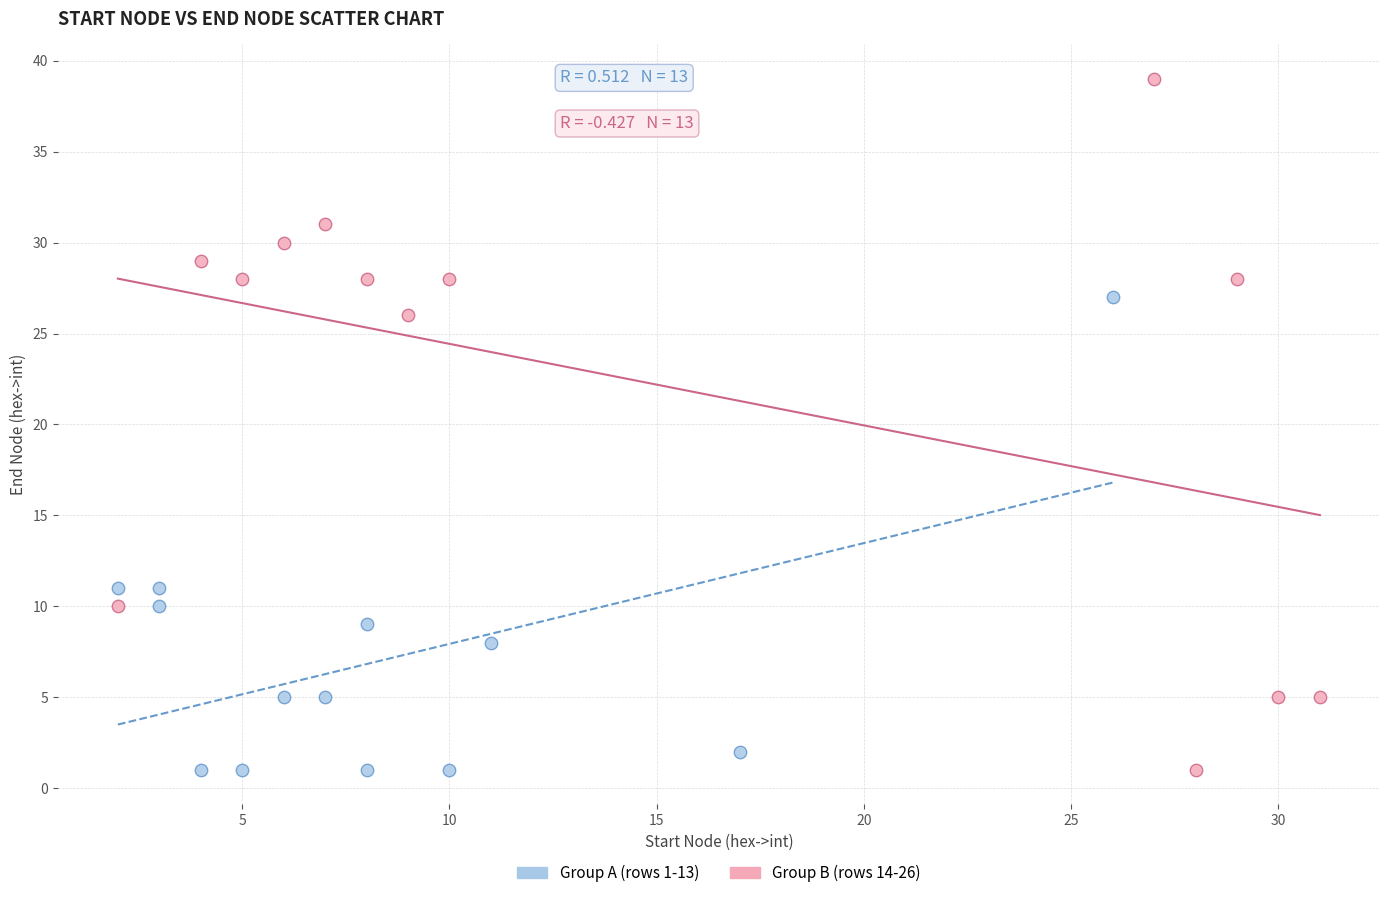

Which series contains the highest Y value?

Group B (rows 14-26)